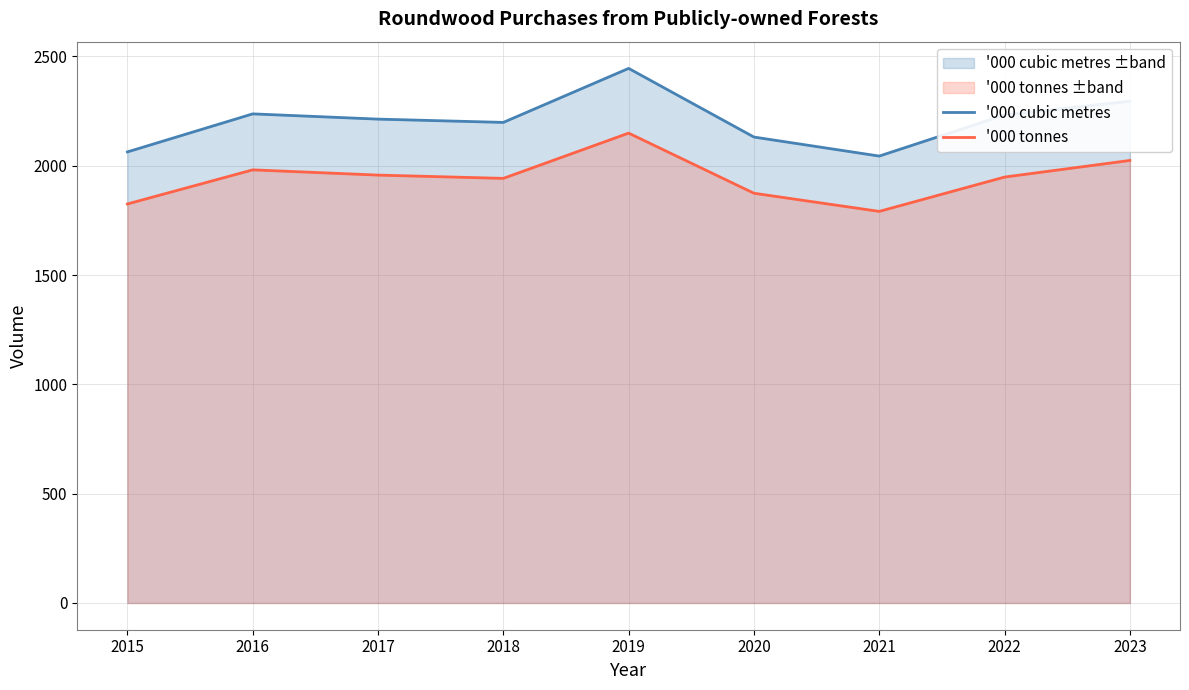

What are all the series names shown in the legend?

'000 cubic metres, '000 tonnes